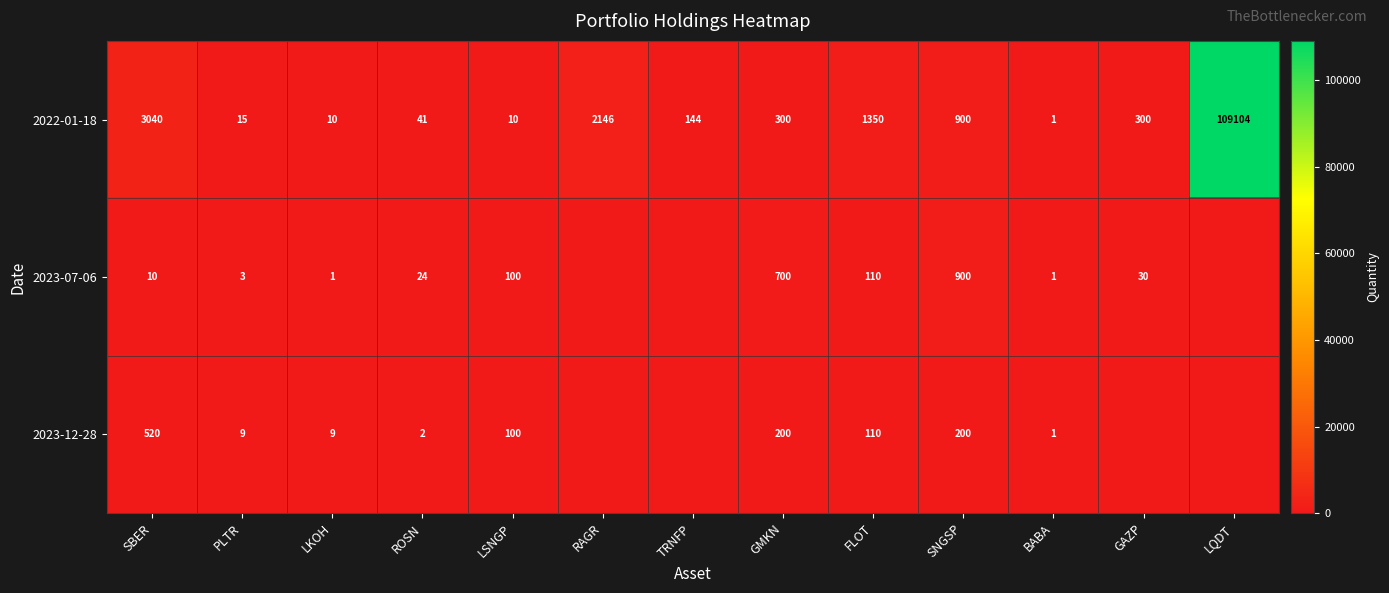

How many data points in 2022-01-18 are less than 300?

6